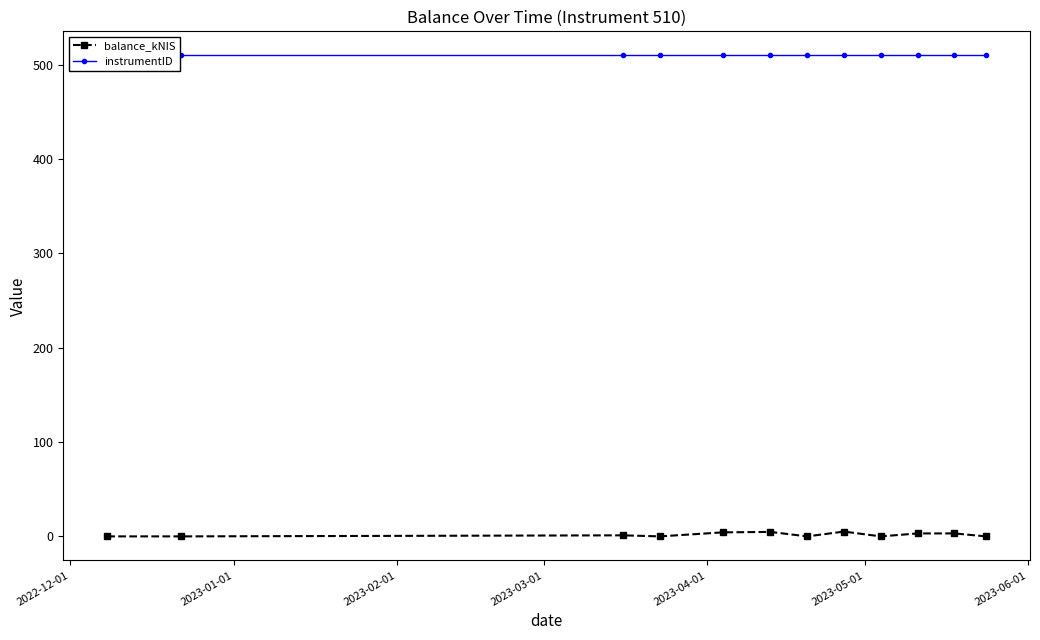

How many data points in balance_kNIS are less than 1?

6